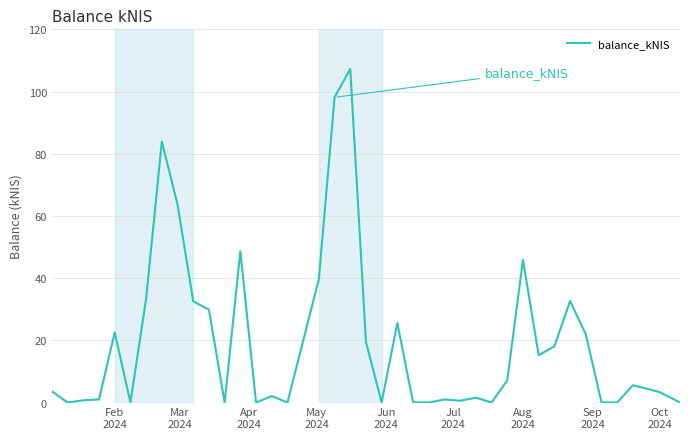

What is the difference between the maximum and minimum values?

107.3